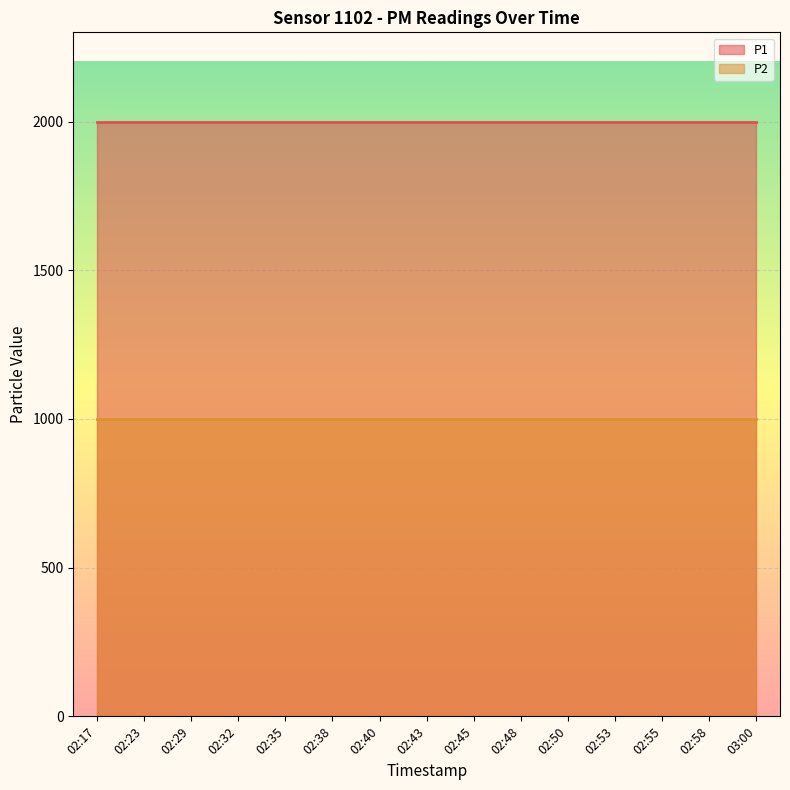

Where is P1 nearest to the value 1999?

02:17